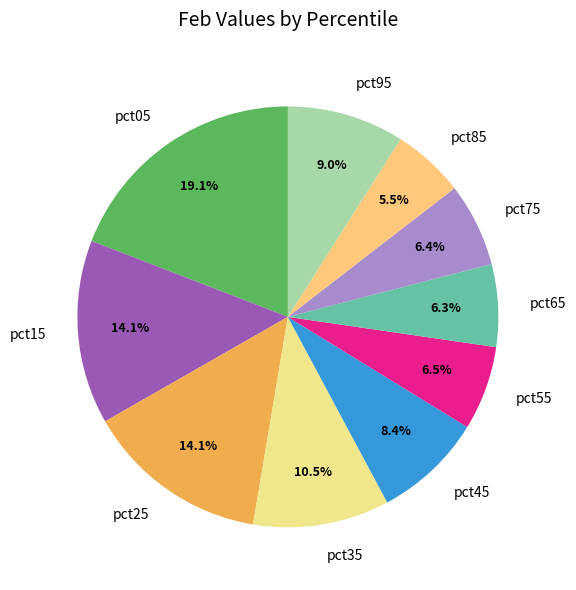

Count the number of slices in the pie.

10